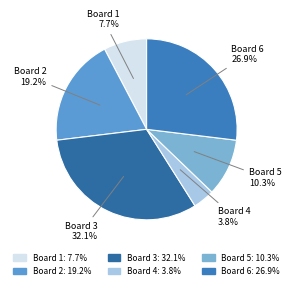

What percentage is the Board 5 slice, to the nearest percent?

10%